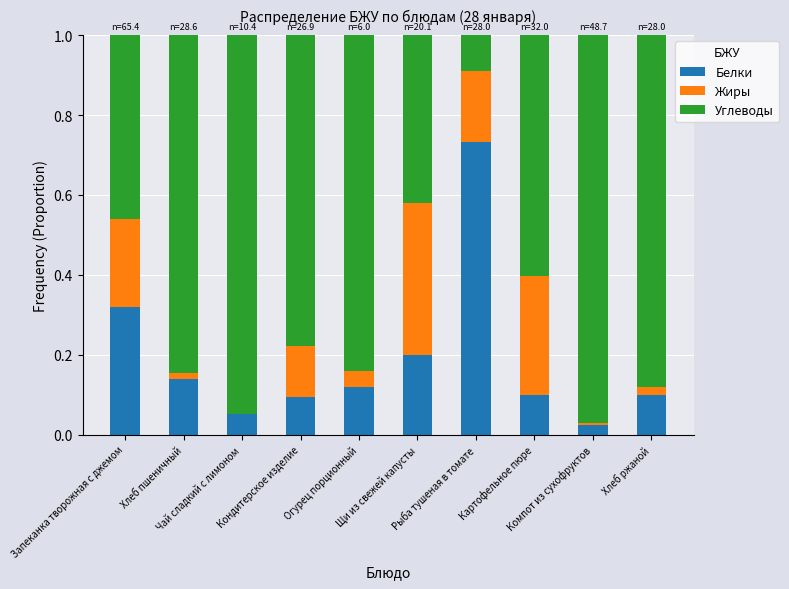

What is the difference between the maximum and second lowest values in the Жиры series?

0.4